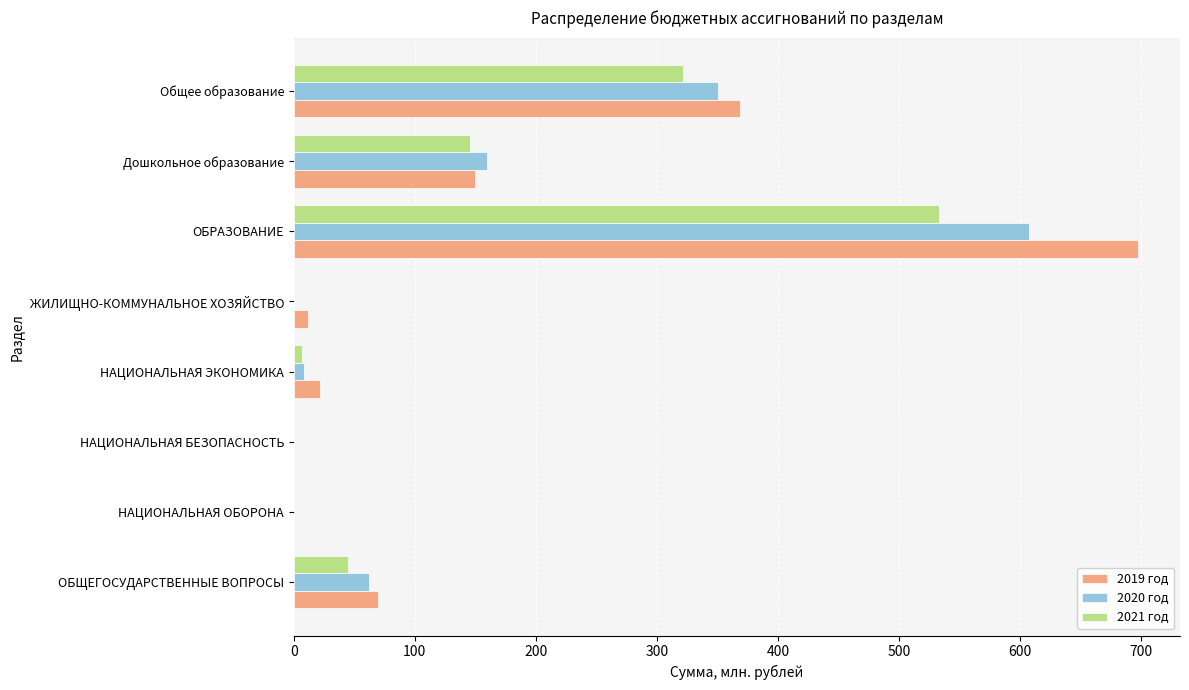

Which category has the highest value across all series?

ОБРАЗОВАНИЕ